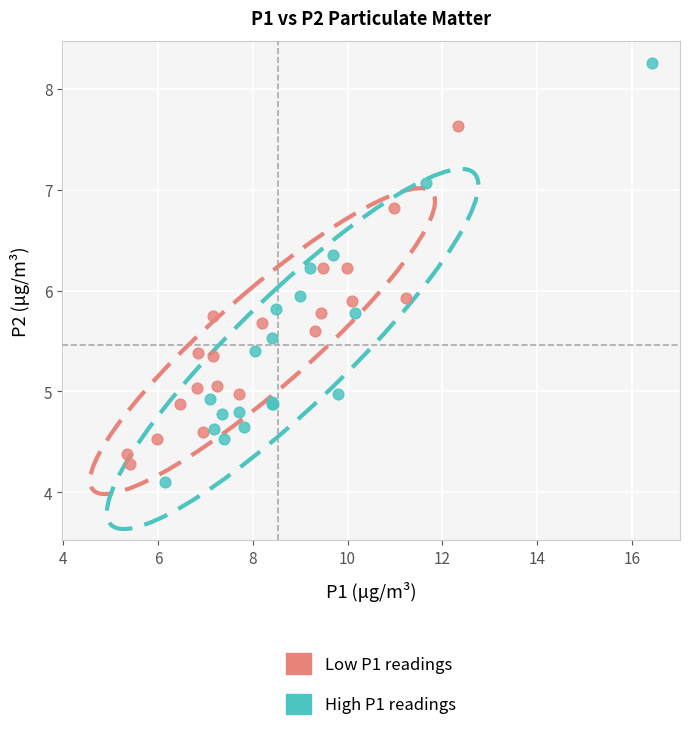

What are all the series names shown in the legend?

Low P1 readings, High P1 readings